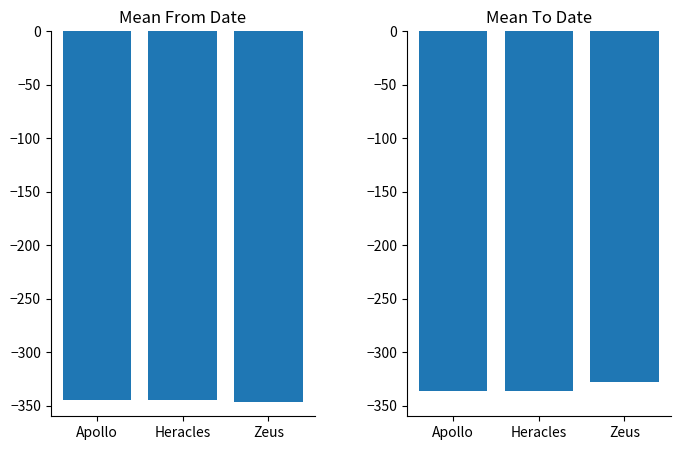

Is it true that Mean To Date equals -336 at Heracles?

True